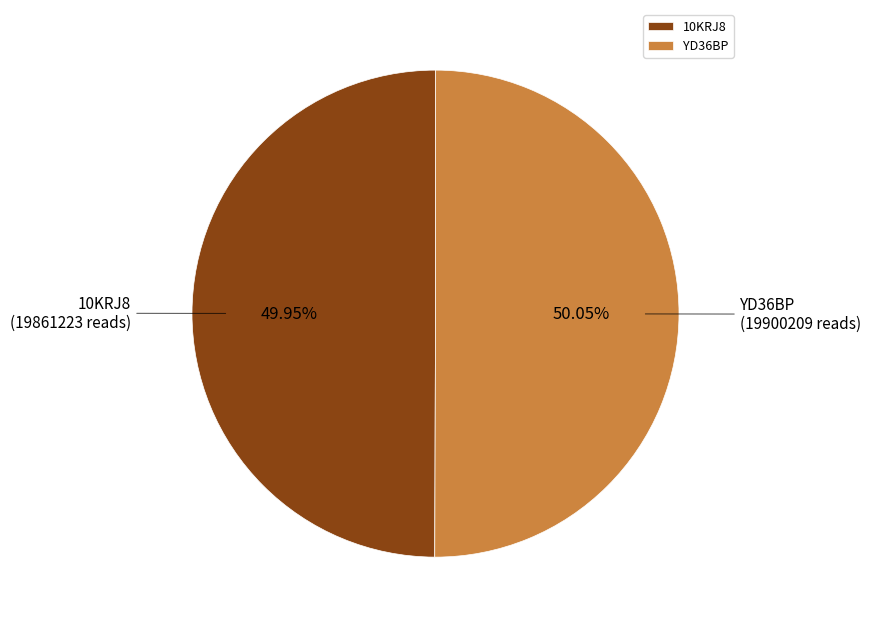

Does any single category account for the majority?

Yes